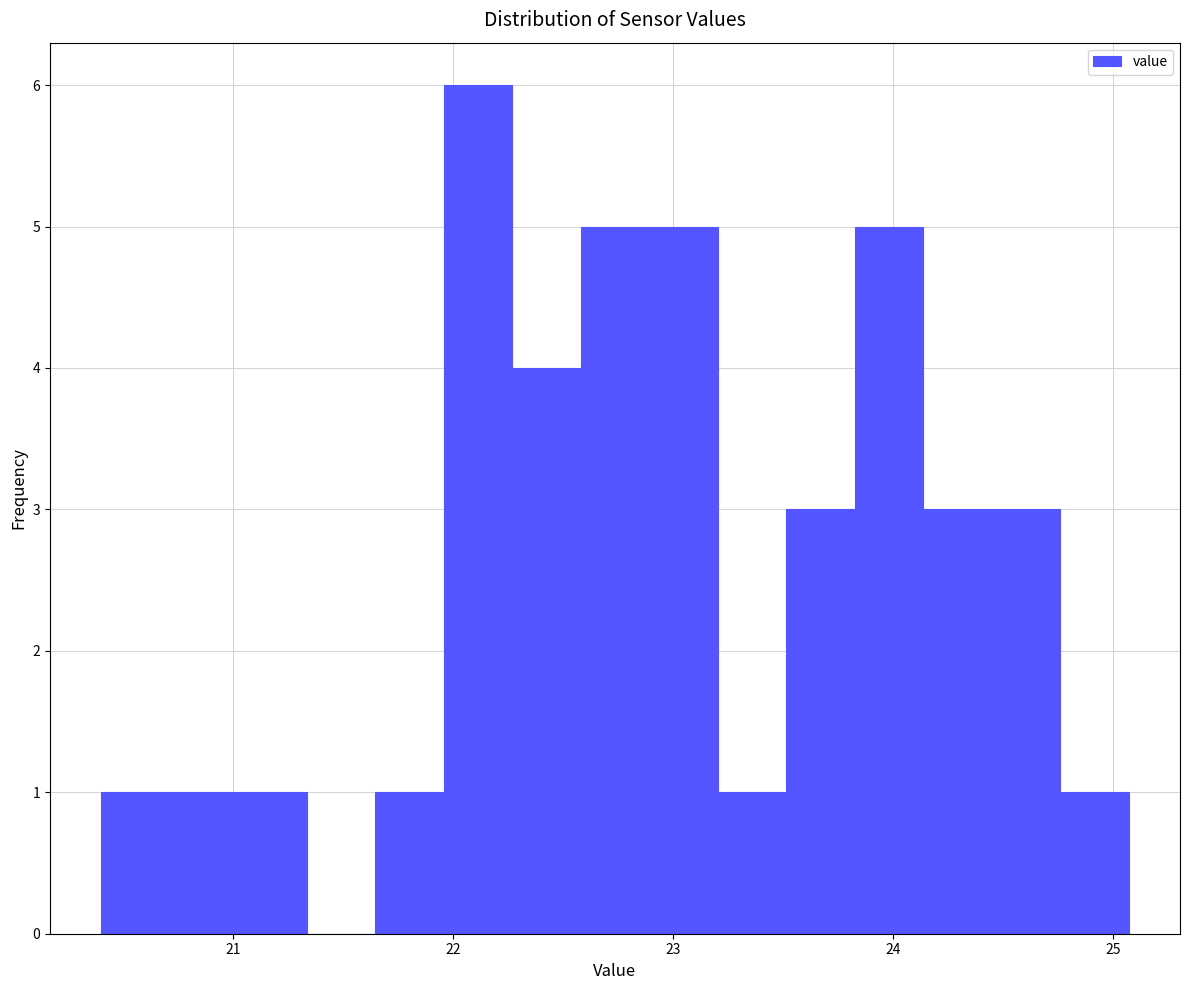

Around what value on the x-axis is the tallest bar? Give the approximate position of its centre, as read against the axis.

22.1